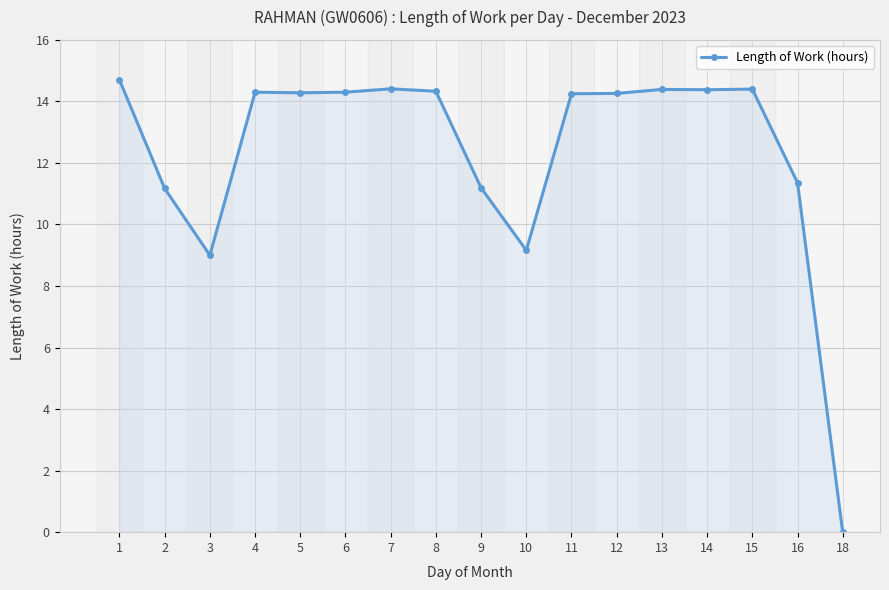

Is it true that the value at 14 is 14.4?

True